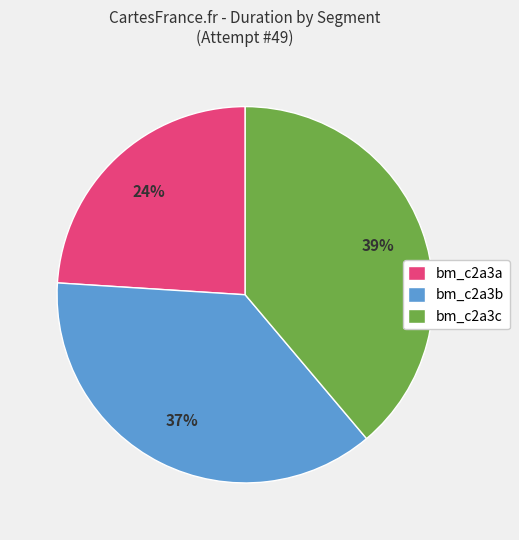

To the nearest percent, what is the average slice percentage?

33%